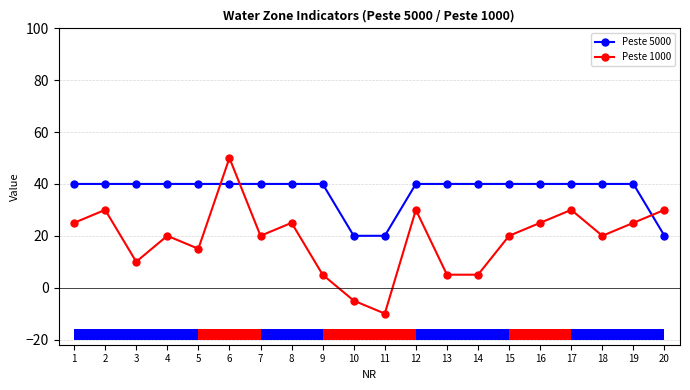

Which category has the highest value in the Peste 1000 series?

6